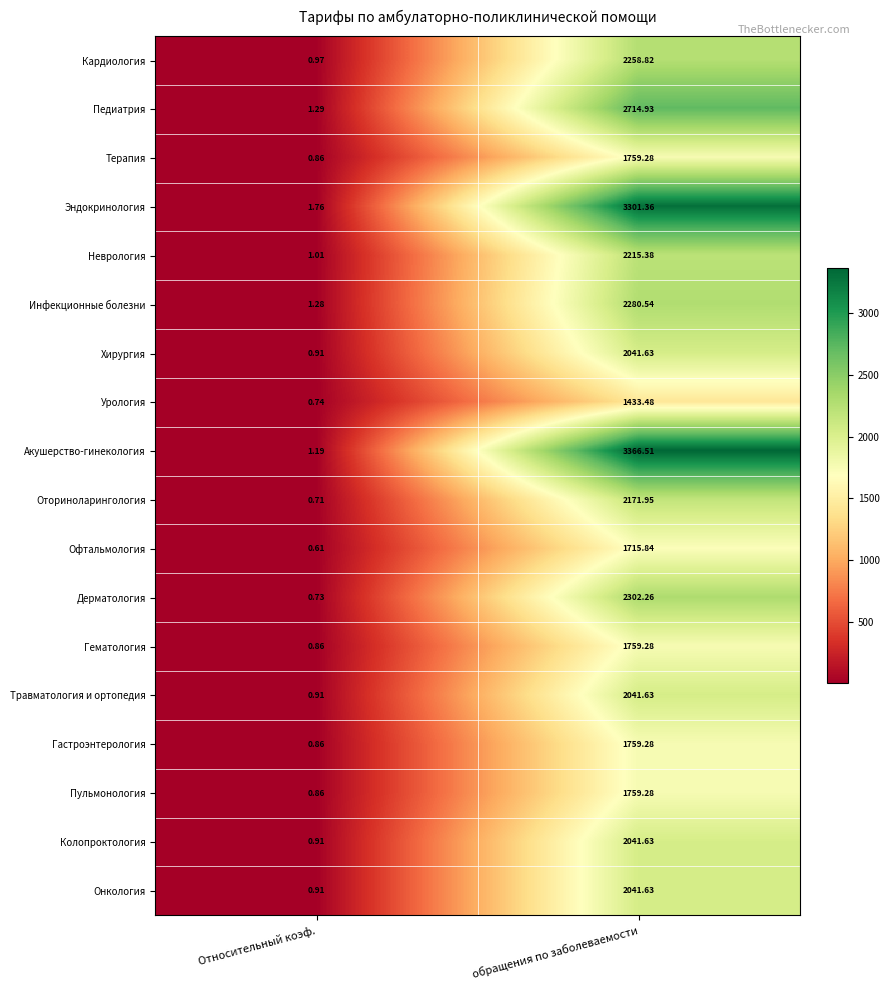

Which series changed the most between Относительный коэф. and обращения по заболеваемости?

Акушерство-гинекология